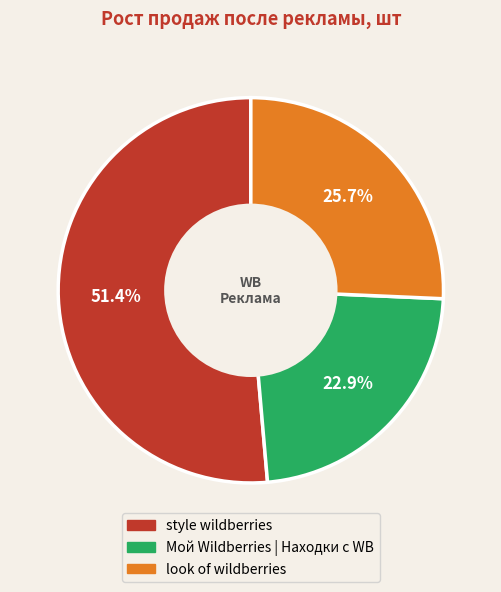

Does style wildberries represent more than half of the total?

Yes